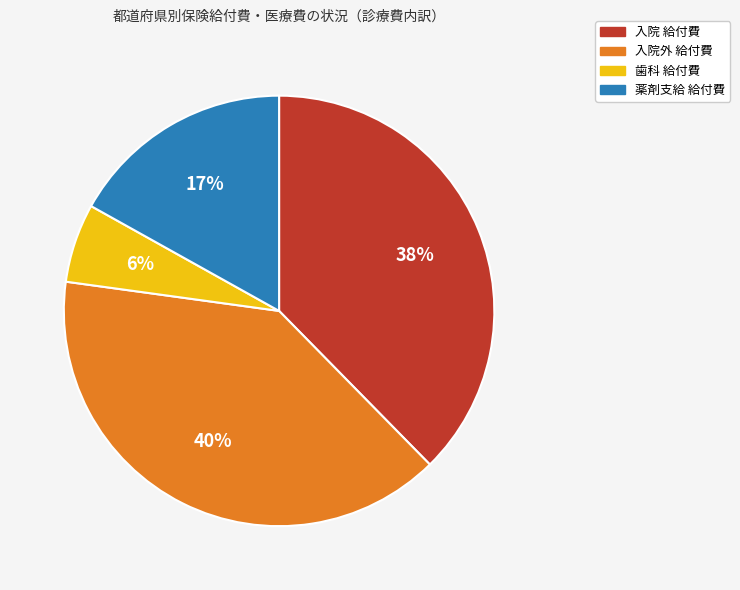

Combined, do 入院 給付費 and 入院外 給付費 account for over 50%?

Yes